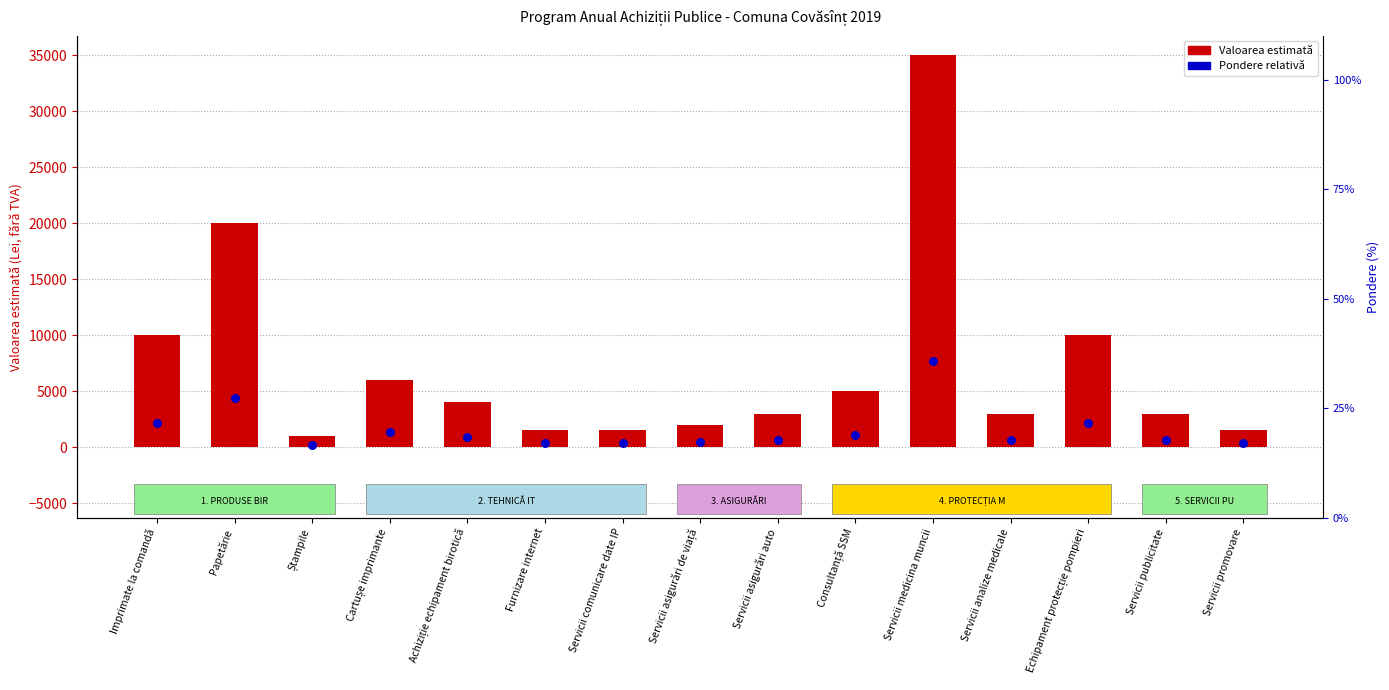

Which series reaches the minimum Y coordinate?

Pondere relativă în categorie